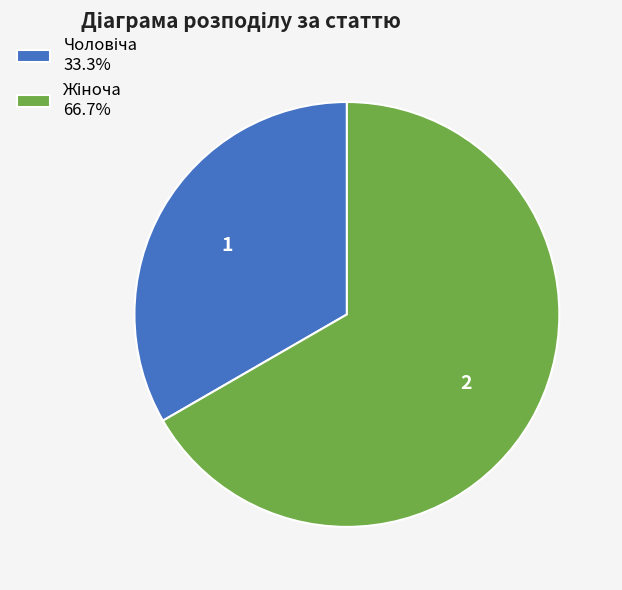

Does any single category account for the majority?

Yes